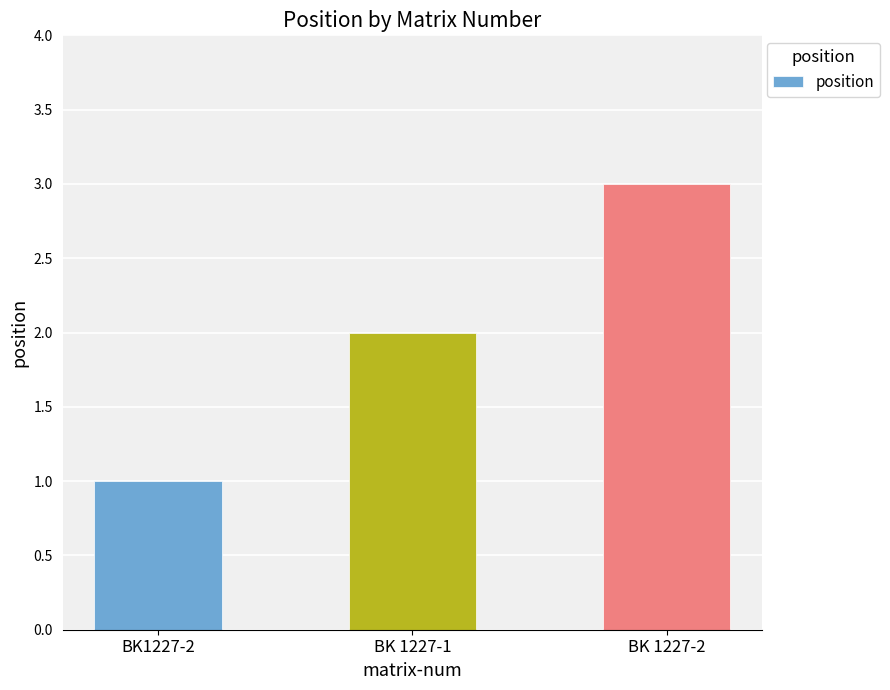

What is the label of the 1st bar from the right?

BK 1227-2